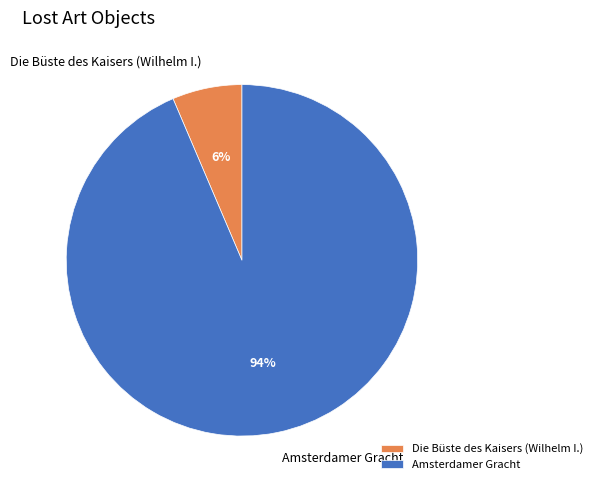

What is the largest slice in the pie chart?

Amsterdamer Gracht